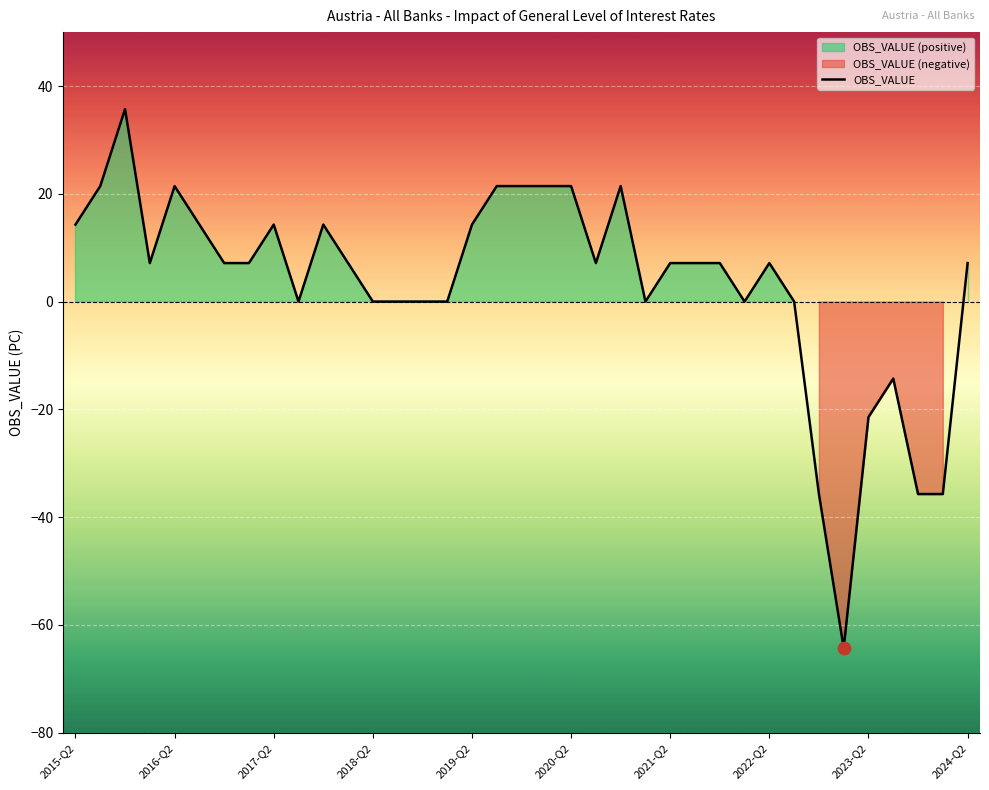

What is the ratio of the value at 18 to the value at 36?

3.0